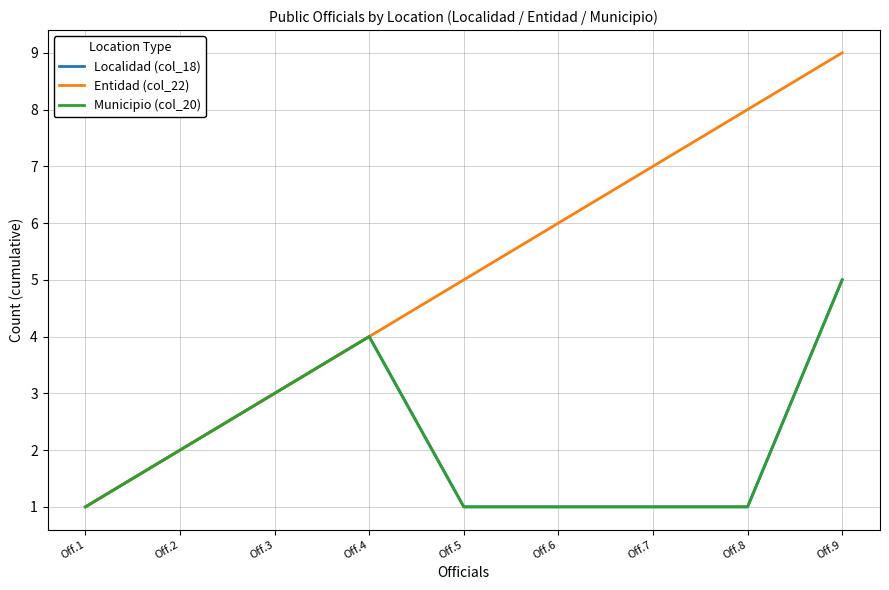

Where is the first local maximum for Localidad (col_18)?

Off.4